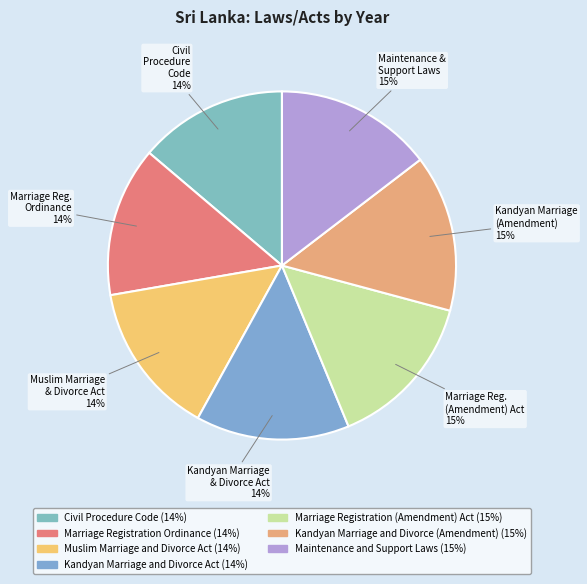

How many segments does this pie chart have?

7